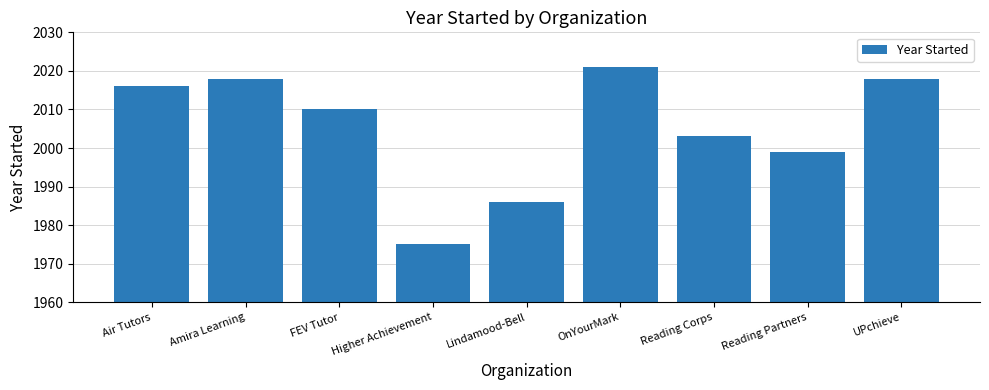

Reading left to right, list all the values displayed in this chart.

Air Tutors=2016	Amira Learning=2018	FEV Tutor=2010	Higher Achievement=1975	Lindamood-Bell=1986	OnYourMark=2021	Reading Corps=2003	Reading Partners=1999	UPchieve=2018